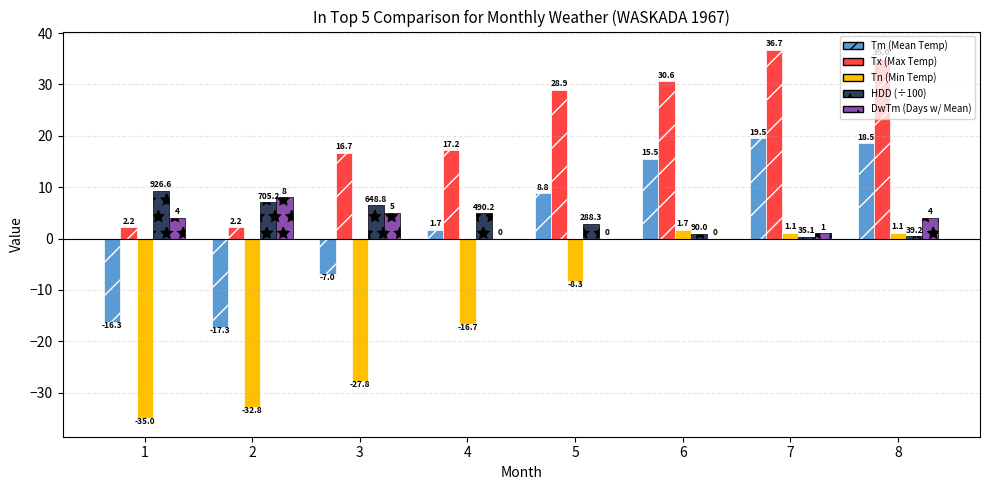

What is the maximum value shown in the chart?

36.7